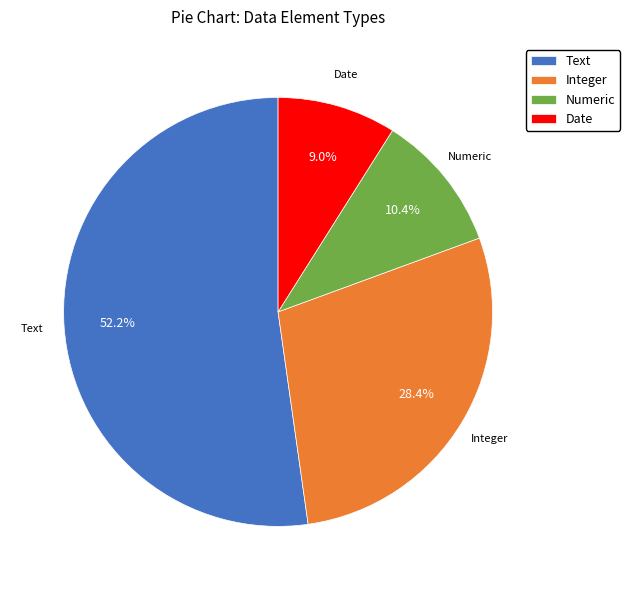

To the nearest percent, what is the average slice percentage?

25%